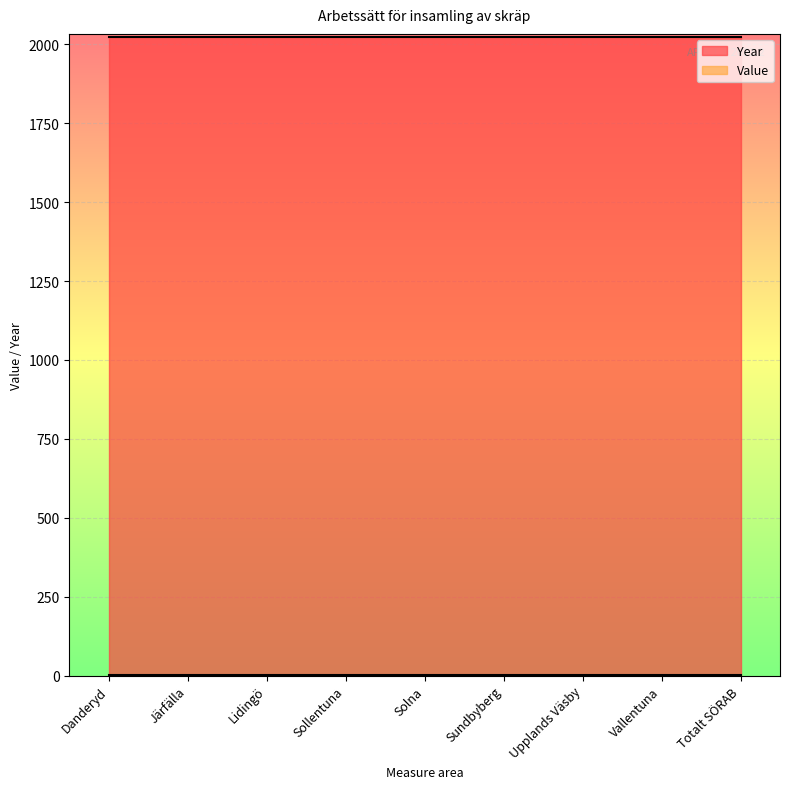

Reading left to right, transcribe all the data shown in this chart.

Year: 2023	2023	2023	2023	2023	2023	2023	2023	2023
Value: 1	1	1	1	1	1	1	1	1